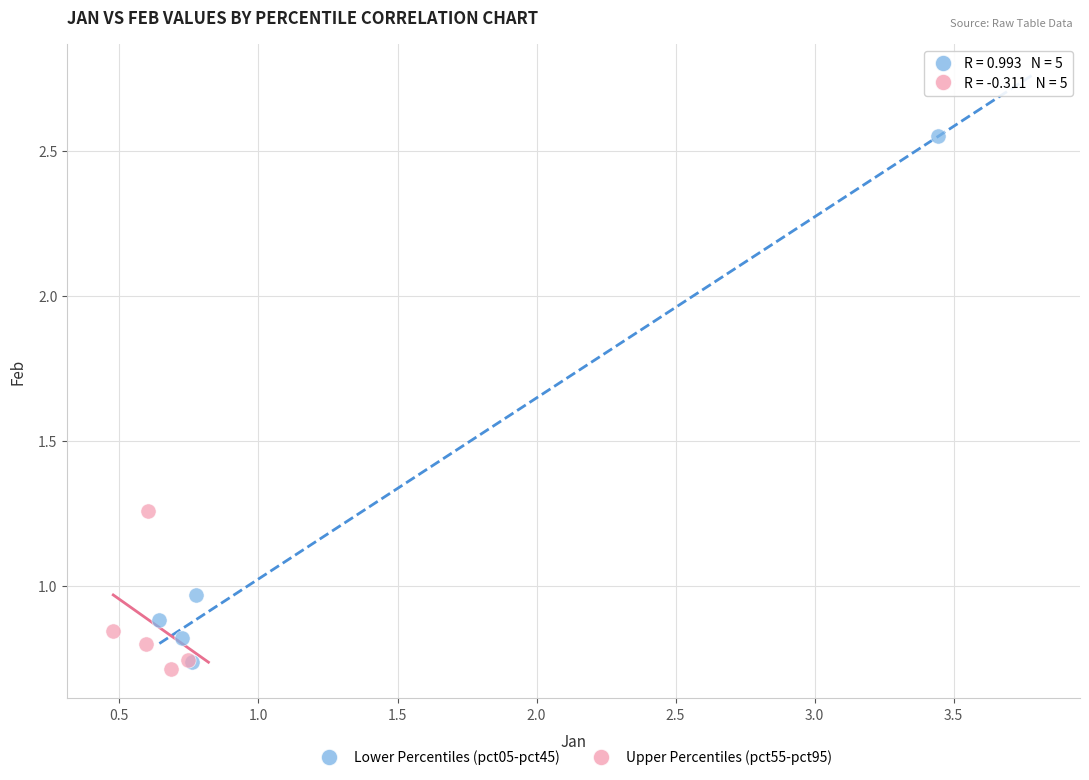

What are all the series names shown in the legend?

Lower Percentiles (pct05-pct45), Upper Percentiles (pct55-pct95)